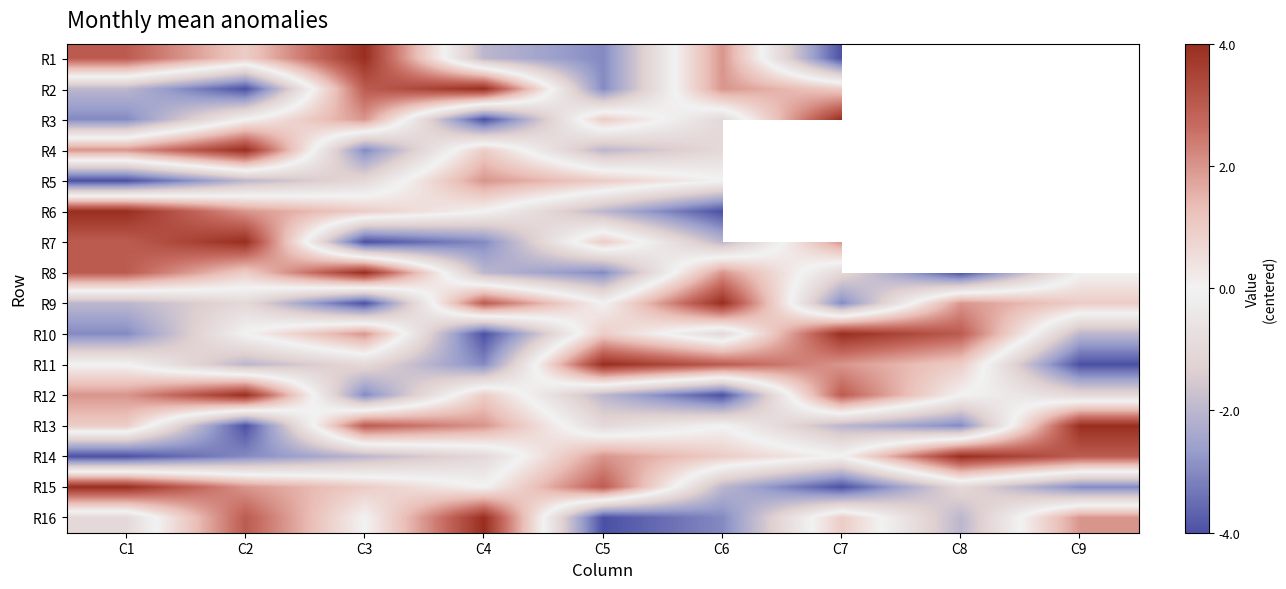

Is it true that R6 equals -0.0 at C4?

False